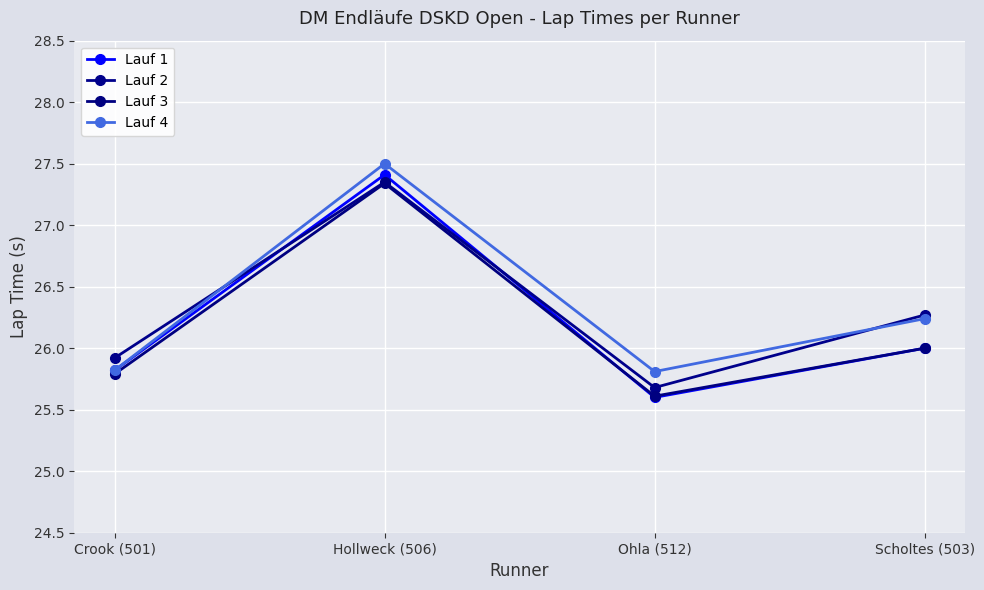

Is this an area chart (filled region under the line)?

No